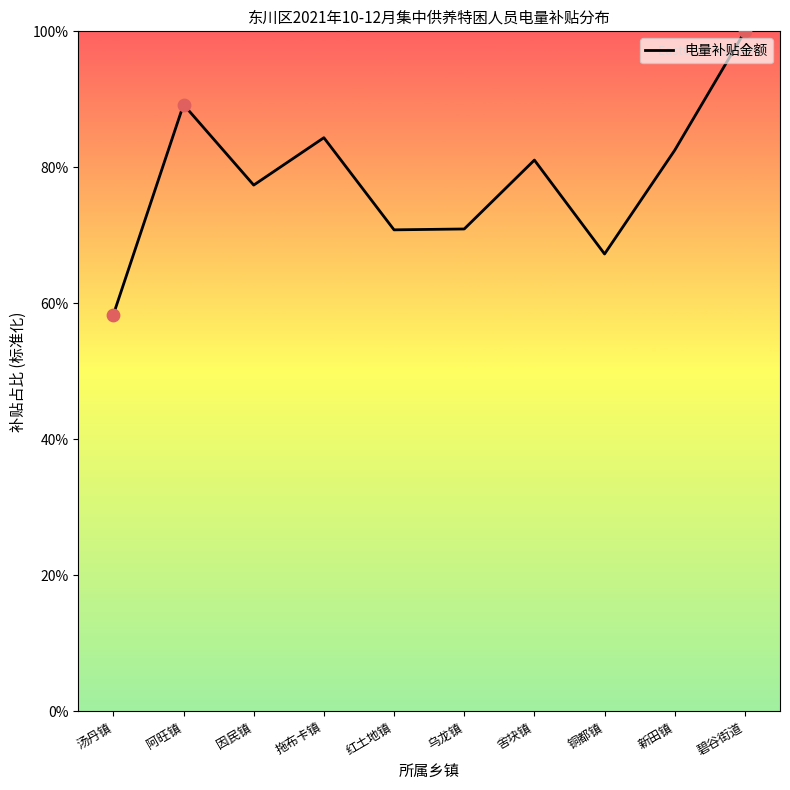

Between 新田镇 and 乌龙镇, which is larger?

新田镇